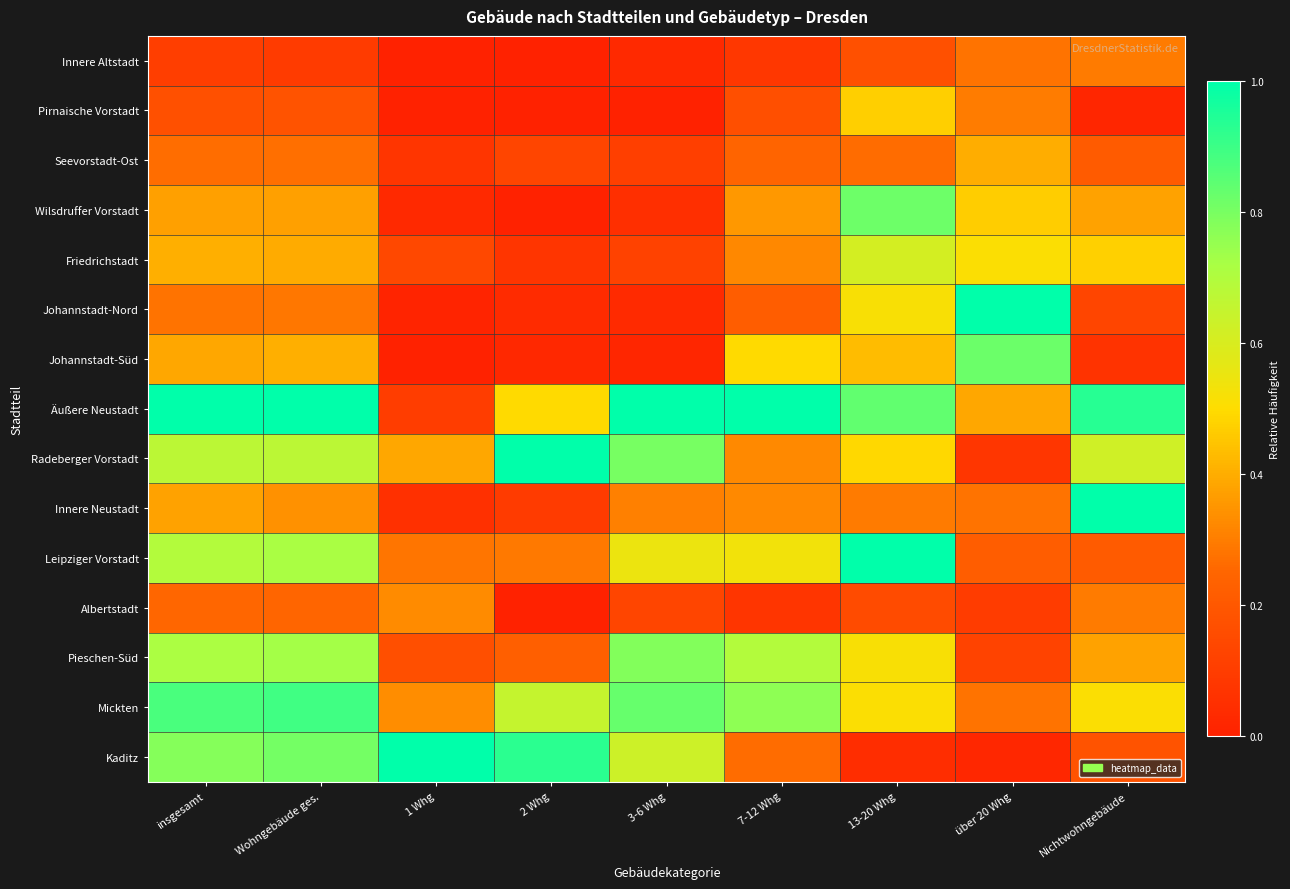

Reading right to left, what are all the values shown in this chart?

Innere Altstadt: Nichtwohngebäude=0.3	über 20 Whg=0.3	13-20 Whg=0.2	7-12 Whg=0.1	3-6 Whg=0.0	2 Whg=0.0	1 Whg=0.0	Wohngebäude ges.=0.1	insgesamt=0.1
Pirnaische Vorstadt: Nichtwohngebäude=0.0	über 20 Whg=0.3	13-20 Whg=0.5	7-12 Whg=0.2	3-6 Whg=0.0	2 Whg=0.0	1 Whg=0.0	Wohngebäude ges.=0.2	insgesamt=0.2
Seevorstadt-Ost: Nichtwohngebäude=0.2	über 20 Whg=0.4	13-20 Whg=0.3	7-12 Whg=0.2	3-6 Whg=0.1	2 Whg=0.1	1 Whg=0.1	Wohngebäude ges.=0.3	insgesamt=0.3
Wilsdruffer Vorstadt: Nichtwohngebäude=0.4	über 20 Whg=0.5	13-20 Whg=0.8	7-12 Whg=0.4	3-6 Whg=0.1	2 Whg=0.0	1 Whg=0.0	Wohngebäude ges.=0.4	insgesamt=0.4
Friedrichstadt: Nichtwohngebäude=0.5	über 20 Whg=0.5	13-20 Whg=0.6	7-12 Whg=0.3	3-6 Whg=0.1	2 Whg=0.1	1 Whg=0.1	Wohngebäude ges.=0.4	insgesamt=0.4
Johannstadt-Nord: Nichtwohngebäude=0.1	über 20 Whg=1.0	13-20 Whg=0.5	7-12 Whg=0.2	3-6 Whg=0.0	2 Whg=0.0	1 Whg=0.0	Wohngebäude ges.=0.3	insgesamt=0.3
Johannstadt-Süd: Nichtwohngebäude=0.1	über 20 Whg=0.8	13-20 Whg=0.4	7-12 Whg=0.5	3-6 Whg=0.0	2 Whg=0.0	1 Whg=0.0	Wohngebäude ges.=0.4	insgesamt=0.4
Äußere Neustadt: Nichtwohngebäude=0.9	über 20 Whg=0.4	13-20 Whg=0.8	7-12 Whg=1.0	3-6 Whg=1.0	2 Whg=0.5	1 Whg=0.1	Wohngebäude ges.=1.0	insgesamt=1.0
Radeberger Vorstadt: Nichtwohngebäude=0.6	über 20 Whg=0.1	13-20 Whg=0.5	7-12 Whg=0.3	3-6 Whg=0.8	2 Whg=1.0	1 Whg=0.4	Wohngebäude ges.=0.7	insgesamt=0.7
Innere Neustadt: Nichtwohngebäude=1.0	über 20 Whg=0.3	13-20 Whg=0.3	7-12 Whg=0.3	3-6 Whg=0.3	2 Whg=0.1	1 Whg=0.1	Wohngebäude ges.=0.3	insgesamt=0.4
Leipziger Vorstadt: Nichtwohngebäude=0.2	über 20 Whg=0.2	13-20 Whg=1.0	7-12 Whg=0.5	3-6 Whg=0.5	2 Whg=0.3	1 Whg=0.3	Wohngebäude ges.=0.7	insgesamt=0.7
Albertstadt: Nichtwohngebäude=0.3	über 20 Whg=0.1	13-20 Whg=0.2	7-12 Whg=0.1	3-6 Whg=0.1	2 Whg=0.0	1 Whg=0.3	Wohngebäude ges.=0.2	insgesamt=0.3
Pieschen-Süd: Nichtwohngebäude=0.4	über 20 Whg=0.1	13-20 Whg=0.5	7-12 Whg=0.7	3-6 Whg=0.8	2 Whg=0.2	1 Whg=0.2	Wohngebäude ges.=0.7	insgesamt=0.7
Mickten: Nichtwohngebäude=0.5	über 20 Whg=0.3	13-20 Whg=0.5	7-12 Whg=0.8	3-6 Whg=0.8	2 Whg=0.7	1 Whg=0.3	Wohngebäude ges.=0.9	insgesamt=0.9
Kaditz: Nichtwohngebäude=0.2	über 20 Whg=0.0	13-20 Whg=0.0	7-12 Whg=0.3	3-6 Whg=0.6	2 Whg=0.9	1 Whg=1.0	Wohngebäude ges.=0.8	insgesamt=0.8